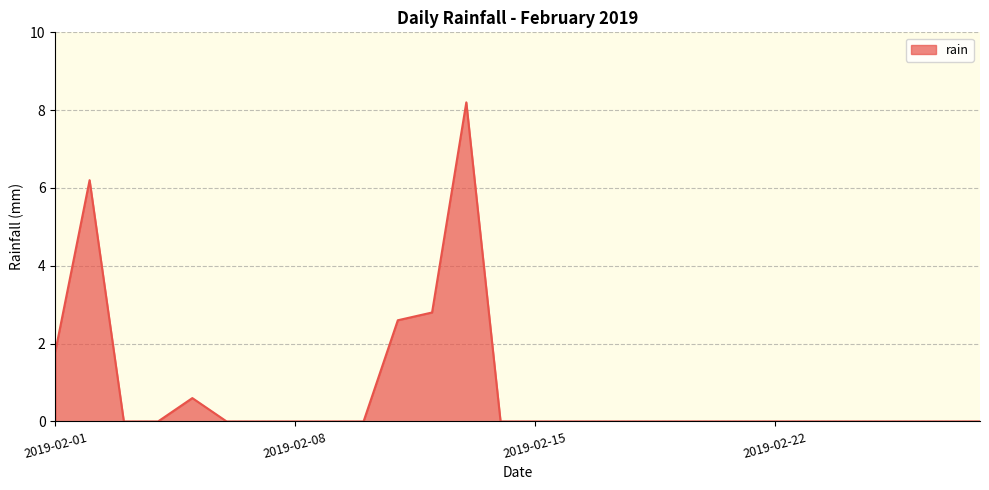

What is the maximum value shown in the chart?

8.2